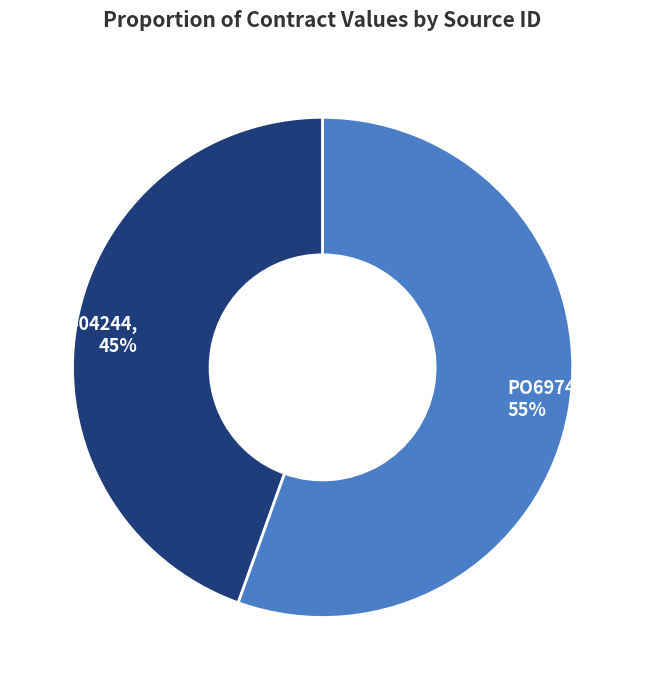

Which category has the biggest portion of the pie?

PO697421